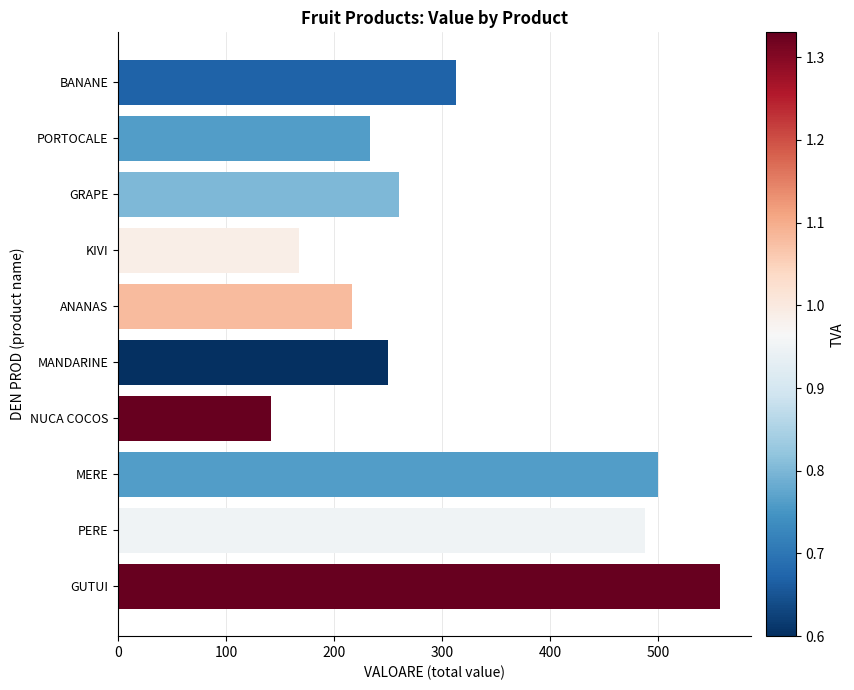

How many data points does each series have?

10